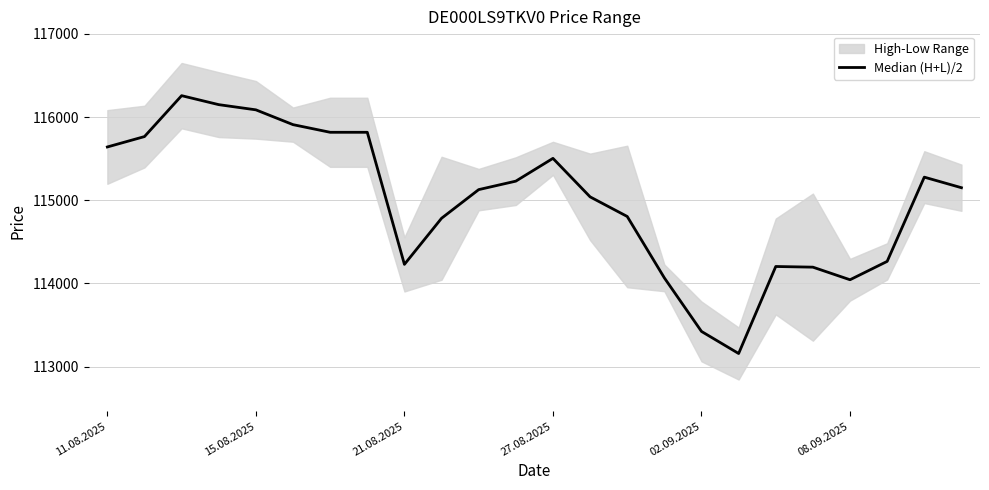

How many interior local valleys (lower than both neighbors) does the data have?

3